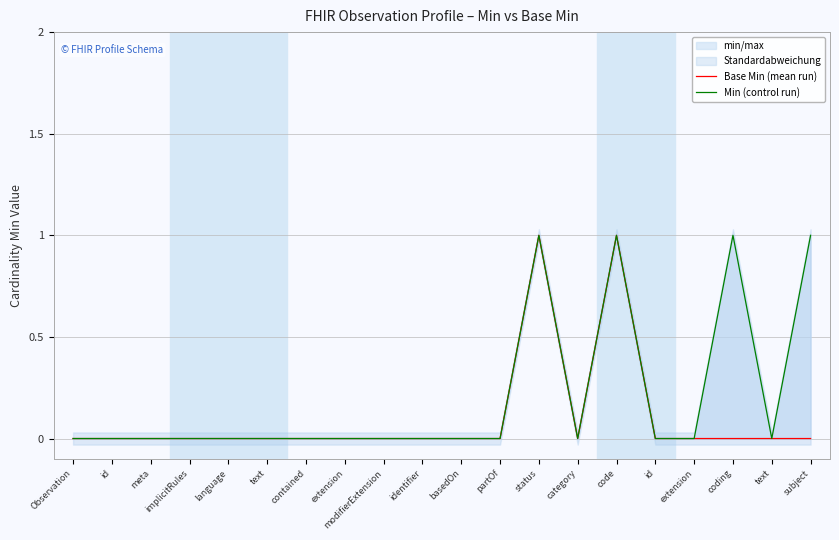

Between language and extension, which series saw the biggest shift?

Base Min (mean run)